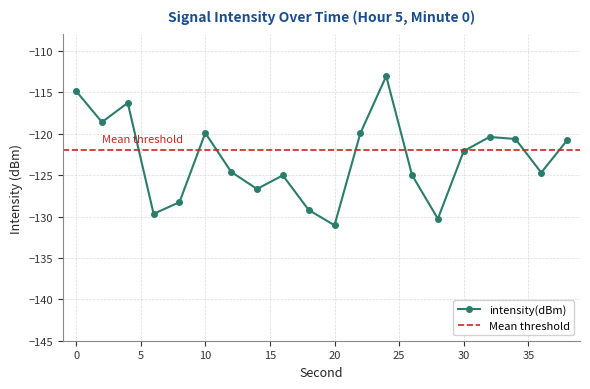

How many data points are less than -122?

11